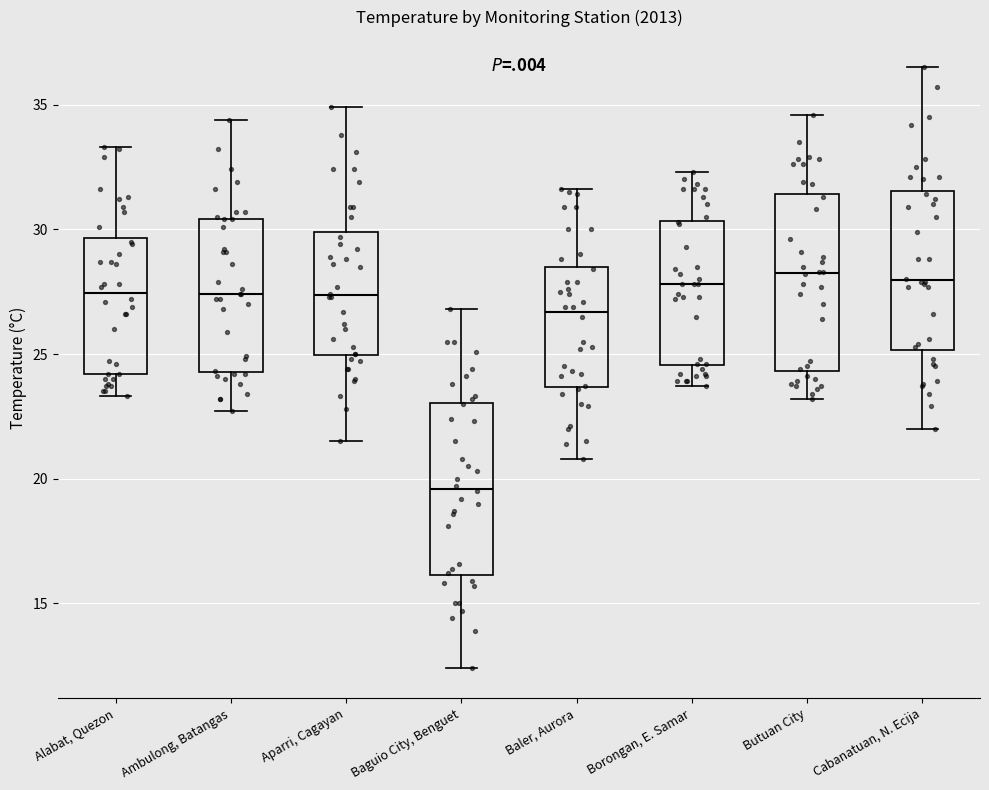

Reading left to right, read every box against the y-axis: the position of its median line, the range the box covers, and the ends of its whiskers. The values are not printed on the chart, so give them approximately, as read against the axis.

Alabat, Quezon: median 27.5, box 24.0 to 29.5, whiskers 23.5 to 33.5
Ambulong, Batangas: median 27.5, box 24.5 to 30.5, whiskers 22.5 to 34.5
Aparri, Cagayan: median 27.5, box 25.0 to 30.0, whiskers 21.5 to 35.0
Baguio City, Benguet: median 19.5, box 16.0 to 23.0, whiskers 12.5 to 27.0
Baler, Aurora: median 26.5, box 23.5 to 28.5, whiskers 21.0 to 31.5
Borongan, E. Samar: median 28.0, box 24.5 to 30.5, whiskers 23.5 to 32.5
Butuan City: median 28.5, box 24.5 to 31.5, whiskers 23.0 to 34.5
Cabanatuan, N. Ecija: median 28.0, box 25.0 to 31.5, whiskers 22.0 to 36.5